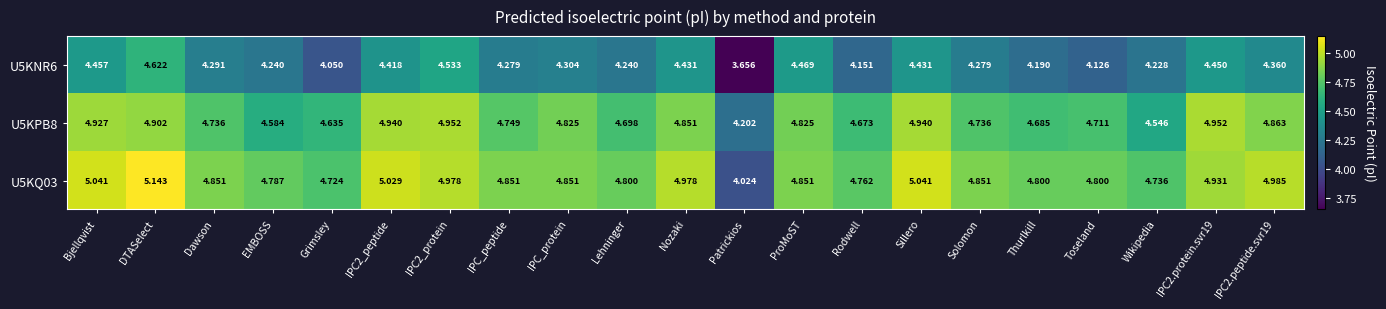

Where does the U5KNR6 series first go above 4?

Bjellqvist